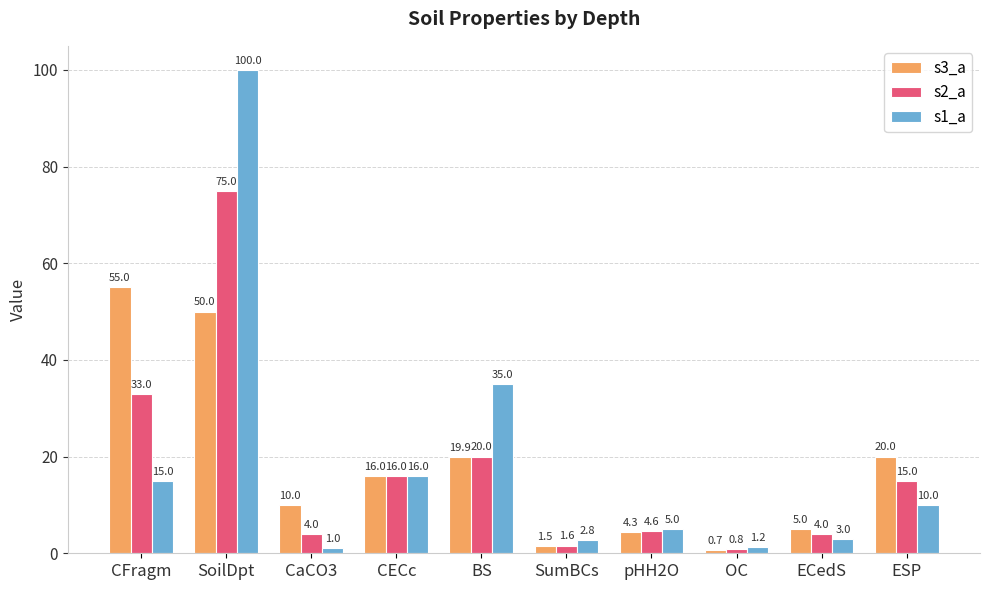

What is the average value of the s2_a series?

17.4